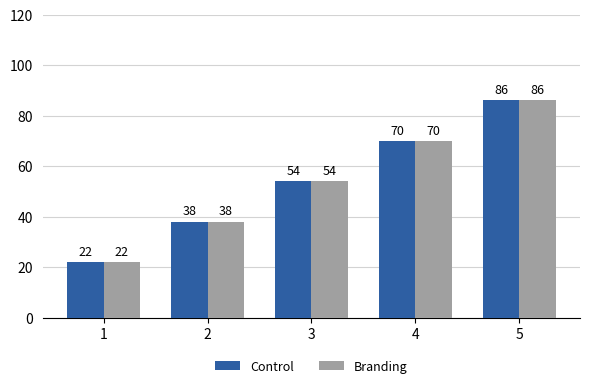

What is the average value of the Branding series?

54